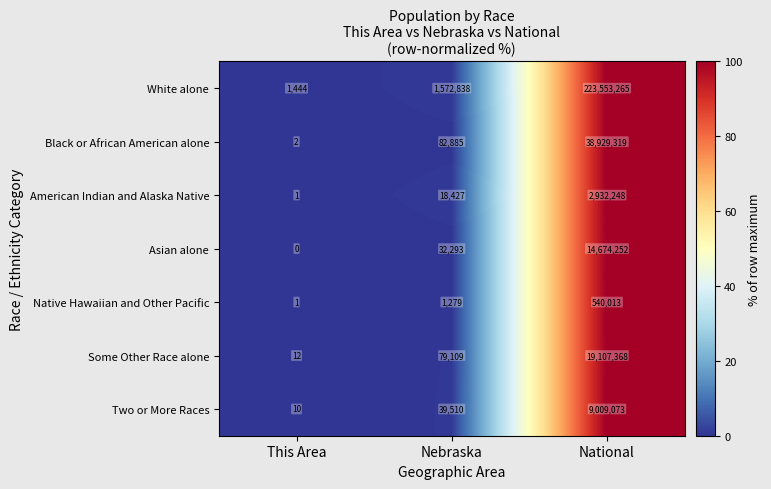

What is the greatest value displayed?

223553265